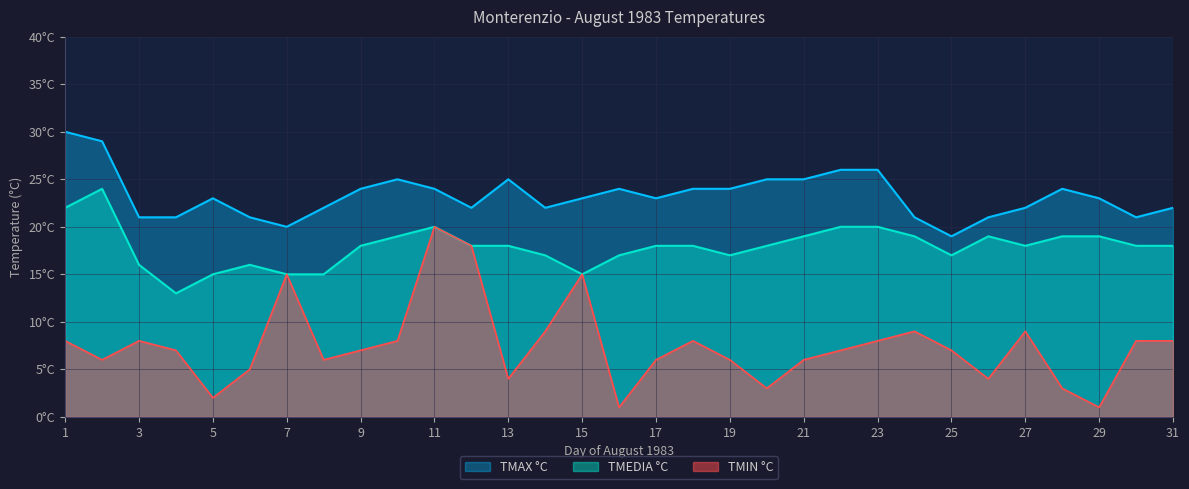

Reading left to right, extract all data points from this chart.

TMAX °C: 30	29	21	21	23	21	20	22	24	25	24	22	25	22	23	24	23	24	24	25	25	26	26	21	19	21	22	24	23	21	22
TMEDIA °C: 22	24	16	13	15	16	15	15	18	19	20	18	18	17	15	17	18	18	17	18	19	20	20	19	17	19	18	19	19	18	18
TMIN °C: 8	6	8	7	2	5	15	6	7	8	20	18	4	9	15	1	6	8	6	3	6	7	8	9	7	4	9	3	1	8	8